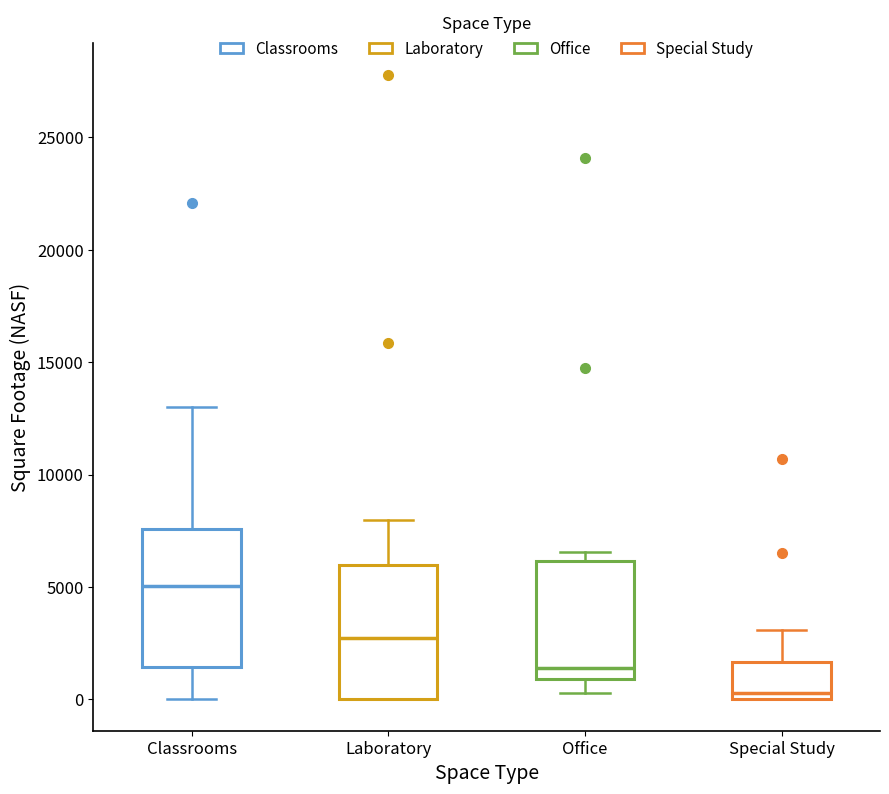

Reading left to right, transcribe this box plot: for each box, give where its median line is, the range the box spans, and where its two whiskers end, as read against the y-axis. The values are not printed on the chart, so give them approximately, as read against the axis.

Classrooms: median 5000, box 1500 to 7500, whiskers 0 to 13000
Laboratory: median 3000, box 0 to 6000, whiskers 0 to 8000
Office: median 1500, box 1000 to 6000, whiskers 500 to 6500
Special Study: median 500, box 0 to 1500, whiskers 0 to 3000